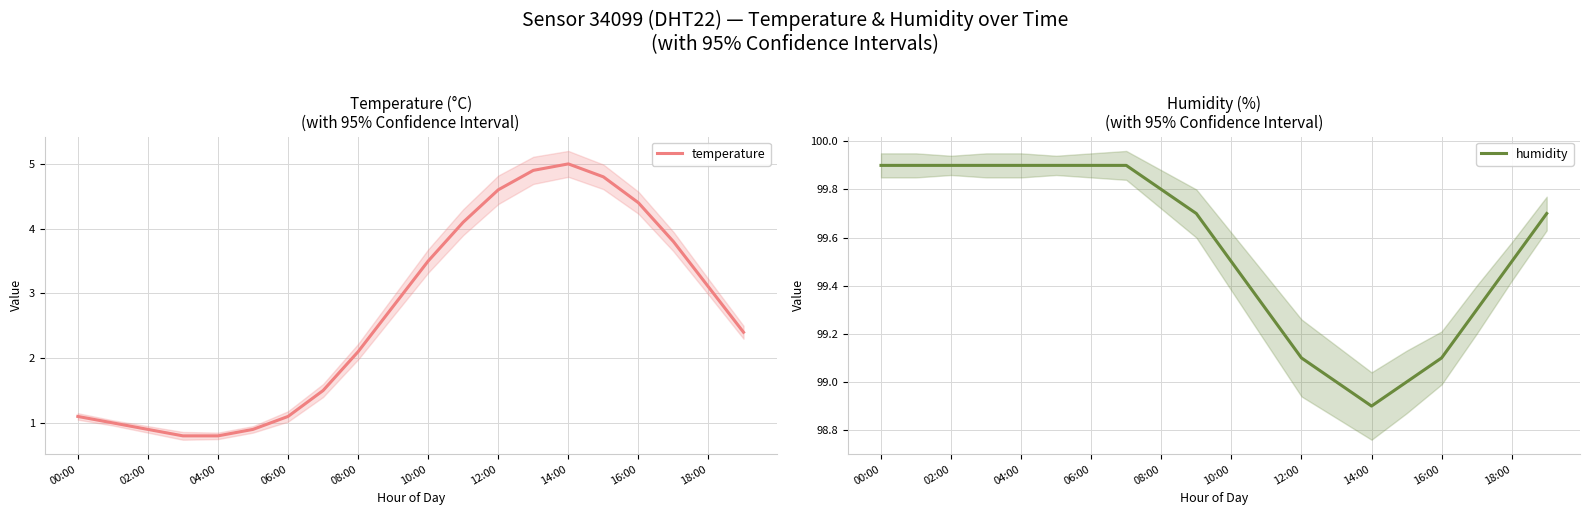

What is the sum of the humidity values at 04:00 and 06:00?

199.8